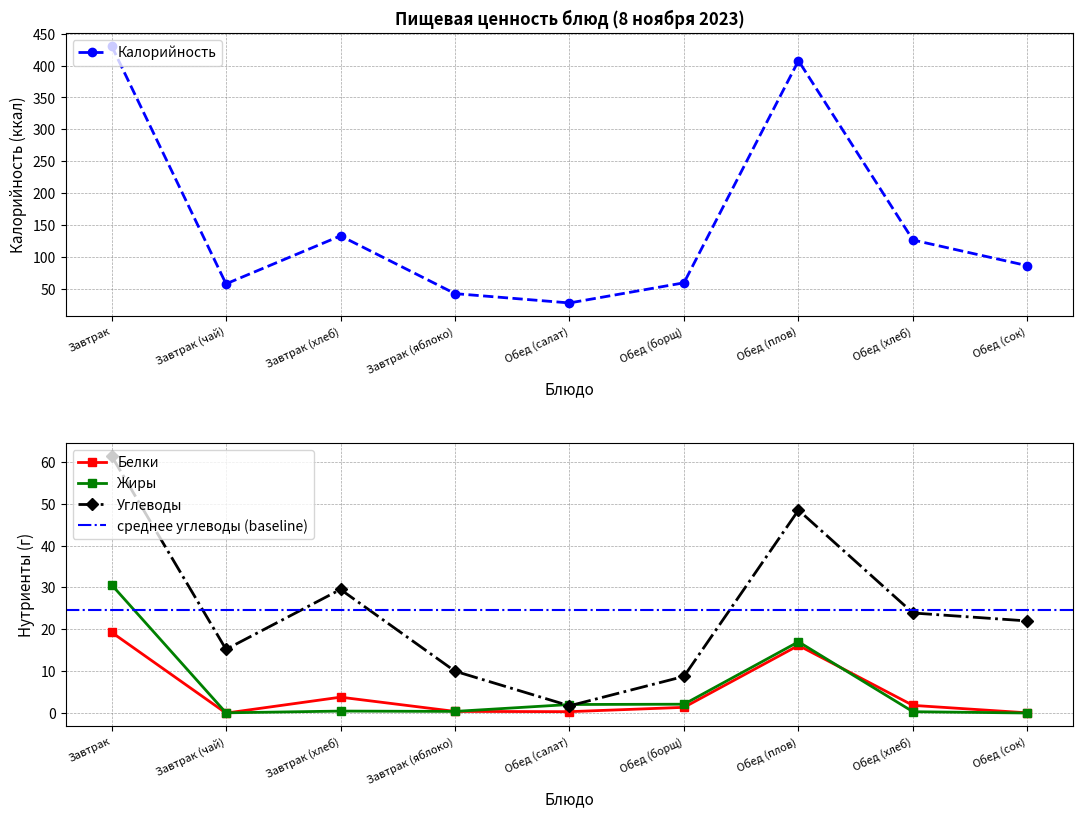

Is it true that Калорийность equals 19.1 at Обед (салат)?

False